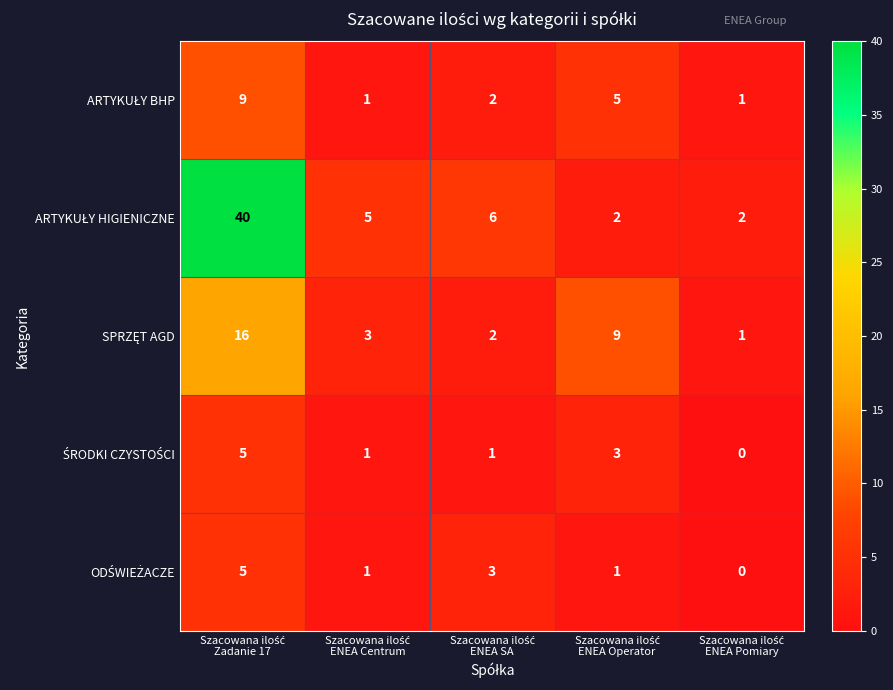

Which series changed the most between Szacowana ilość ENEA Operator and Szacowana ilość ENEA Pomiary?

SPRZĘT AGD